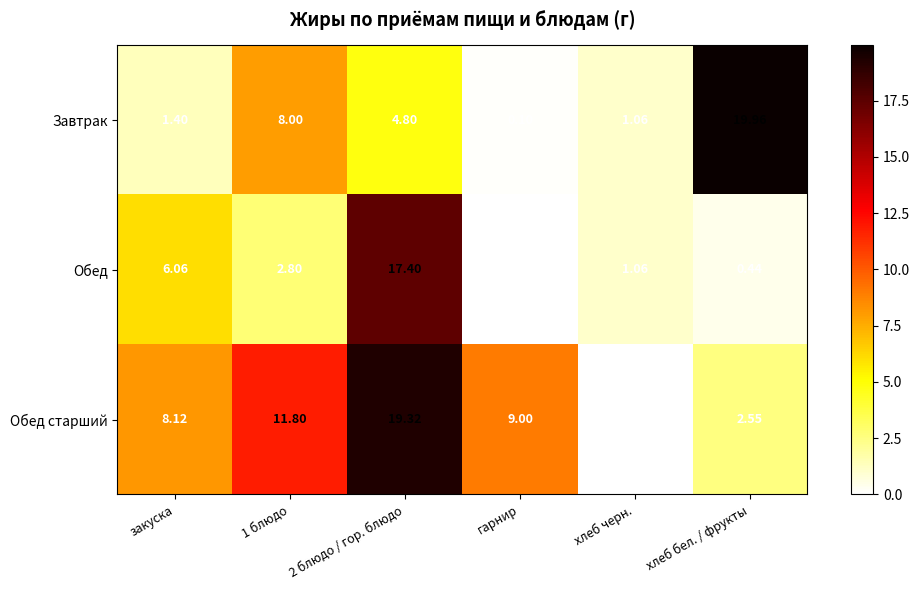

Where is Обед nearest to the value 8?

закуска